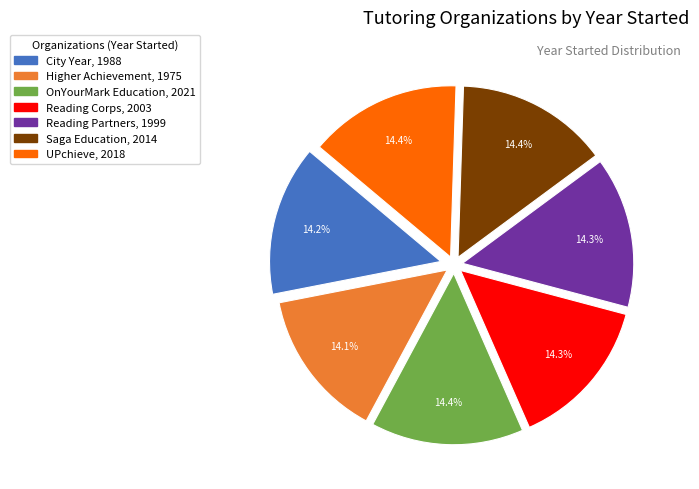

How much of the chart is everything except Reading Corps?

85.7%